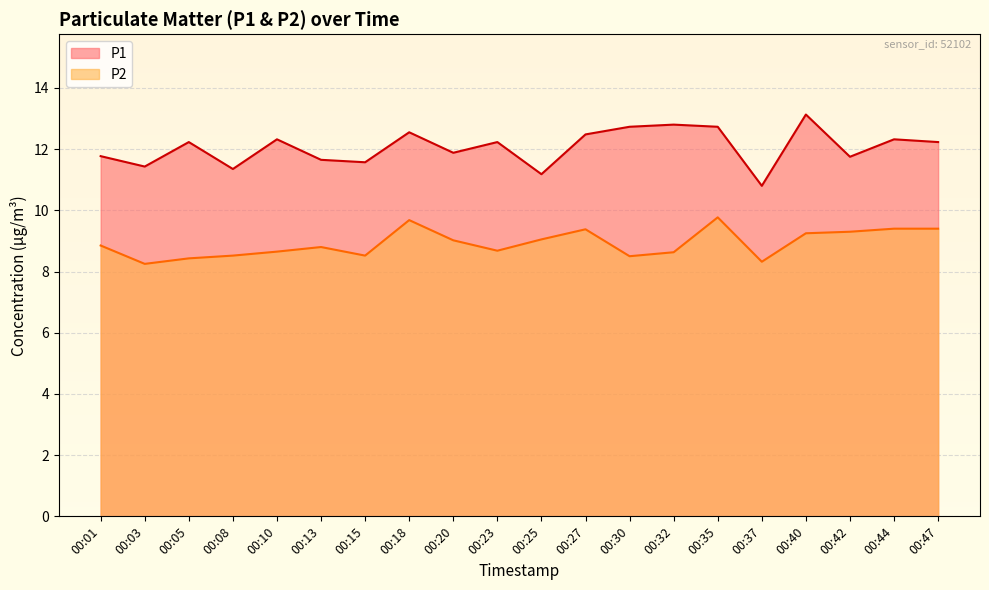

Between 00:03 and 00:23, which series saw the biggest shift?

P1